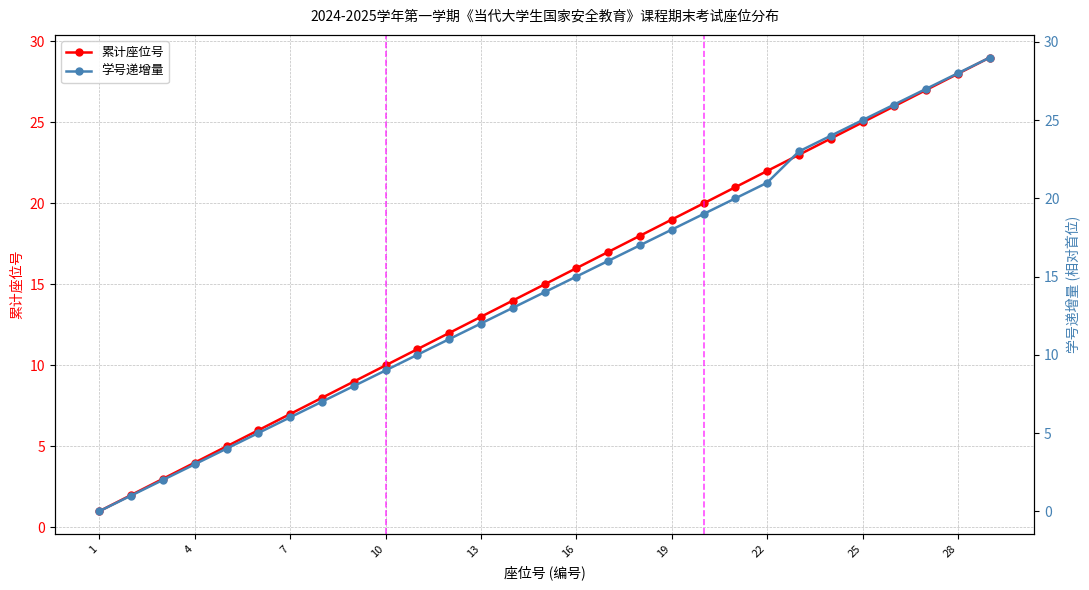

True or false: 累计座位号 and 学号递增量 cross at least once.

False